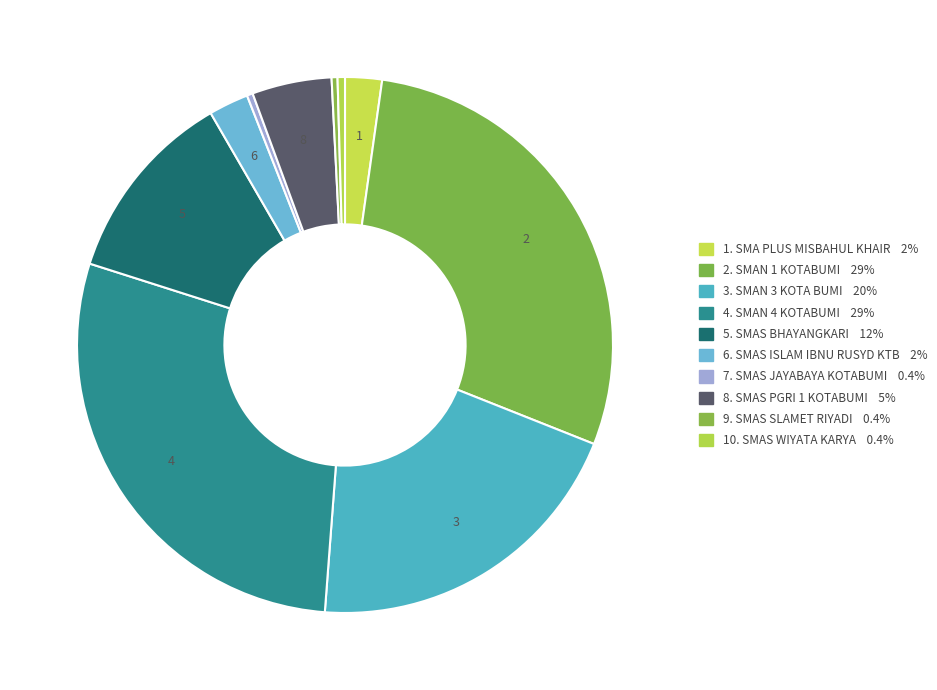

Count the number of slices in the pie.

10